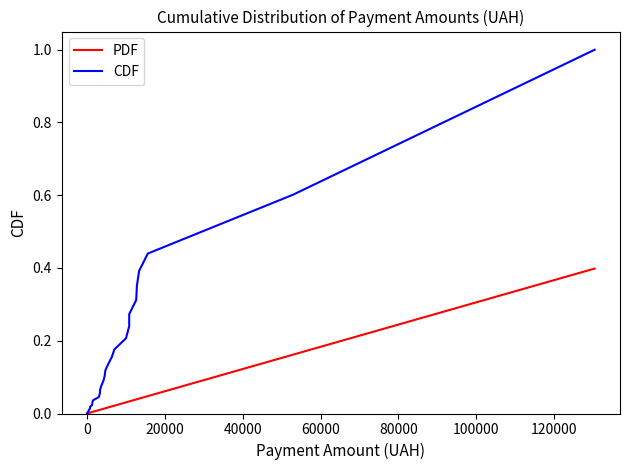

Which series has the largest total across all categories?

CDF